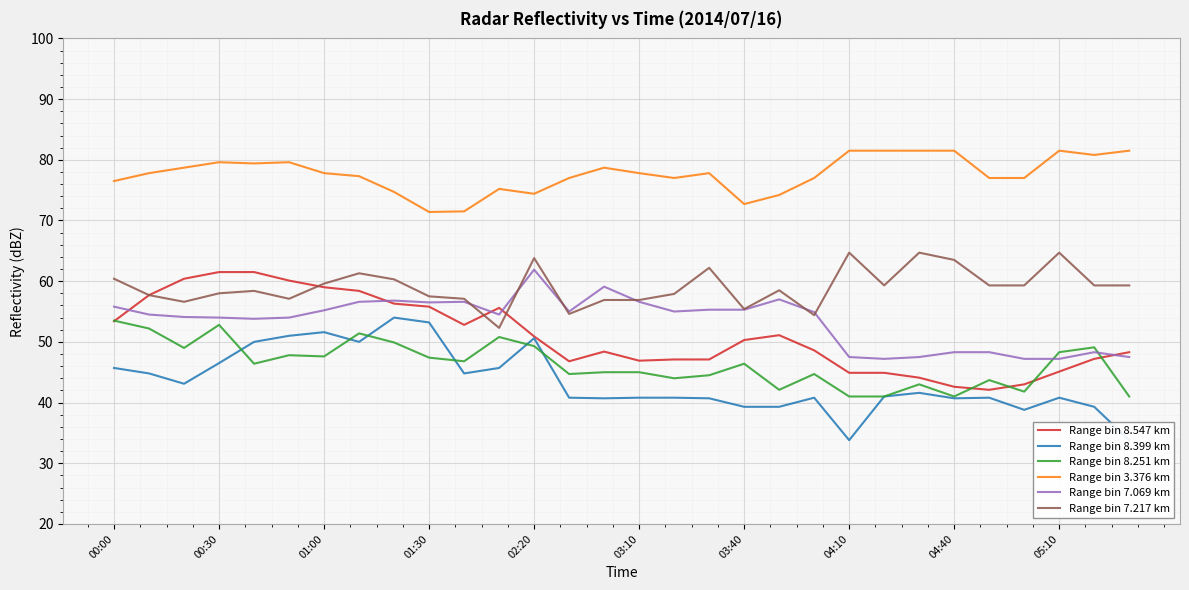

What is the average value of the Range bin 8.399 km series?

43.5